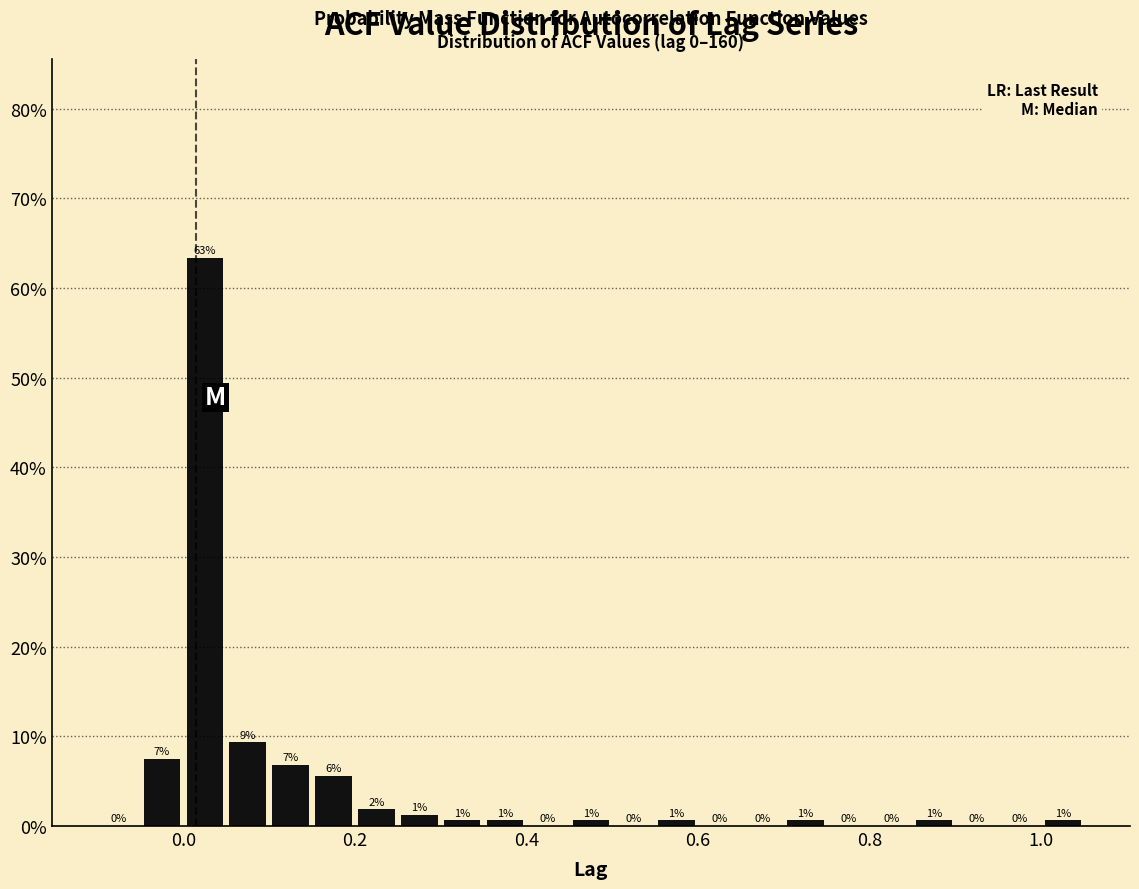

Around what value on the x-axis is the tallest bar? Give the approximate position of its centre, as read against the axis.

0.02